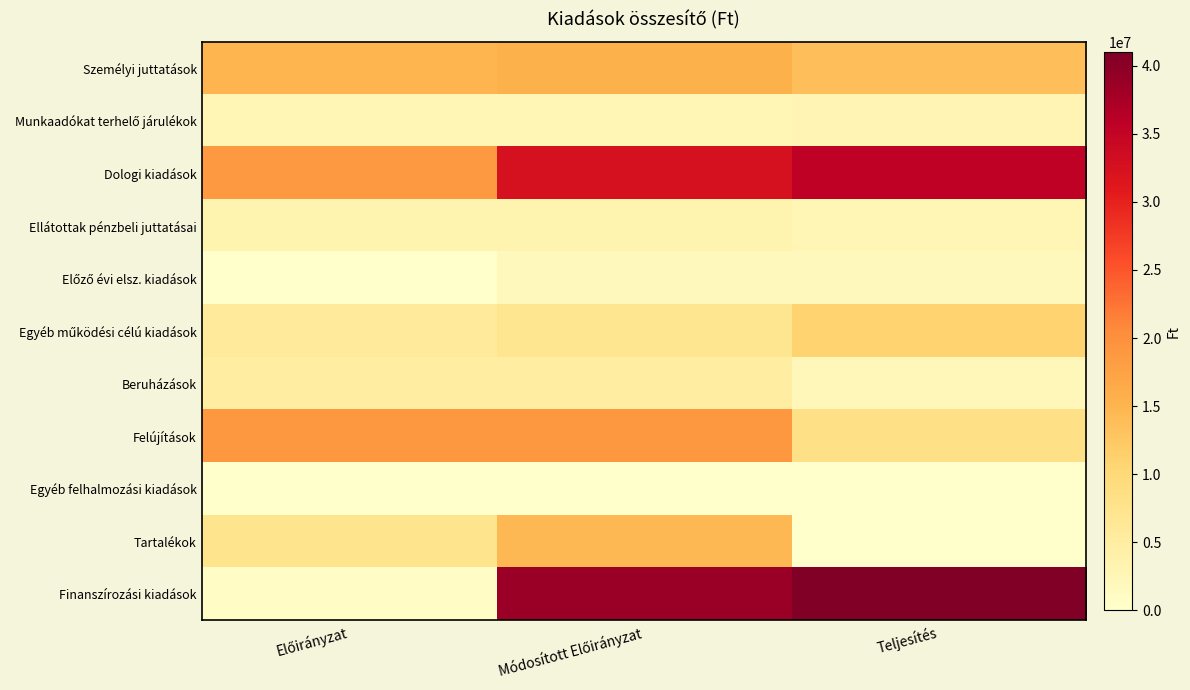

How many series are shown in this chart?

11